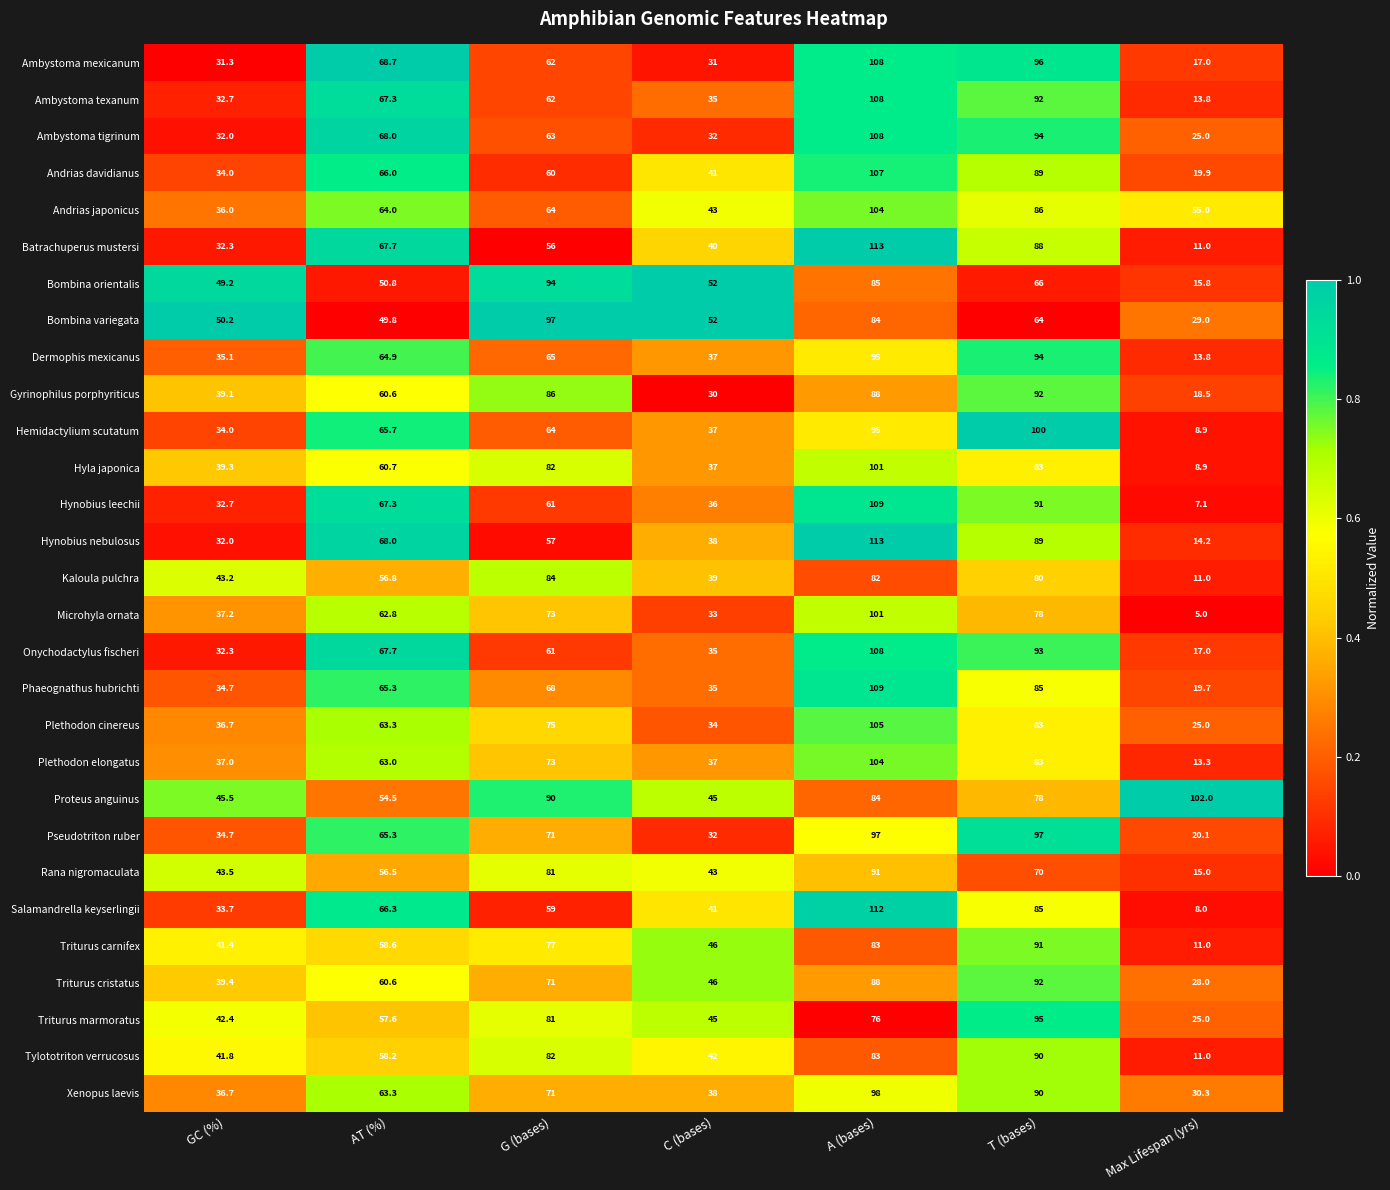

Is the value of Hyla japonica at GC (%) greater than the value of Ambystoma texanum at Max Lifespan (yrs)?

Yes